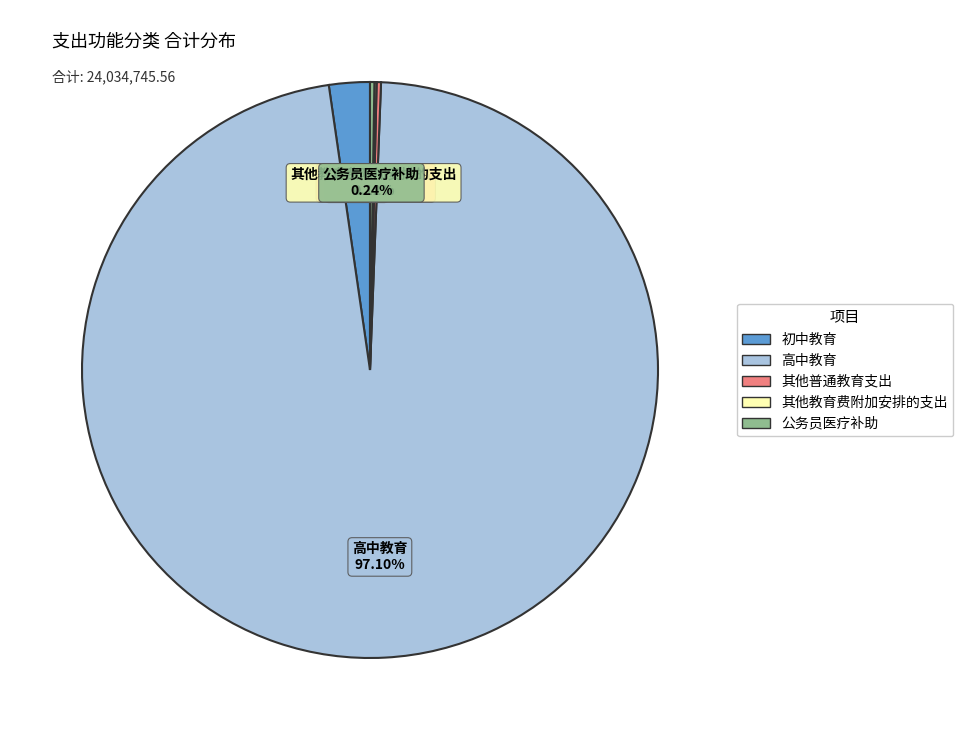

Do 初中教育 and 高中教育 together represent more than half of the pie?

Yes